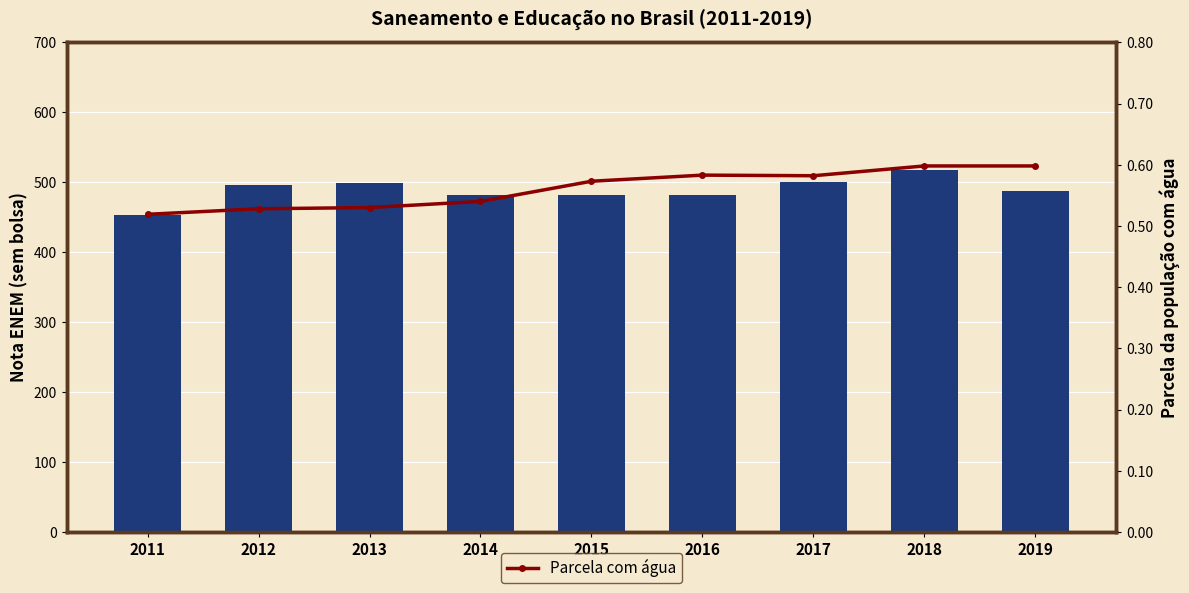

What is the difference between the Nota ENEM sem bolsa (col_7) values at 2011 and 2014?

28.8